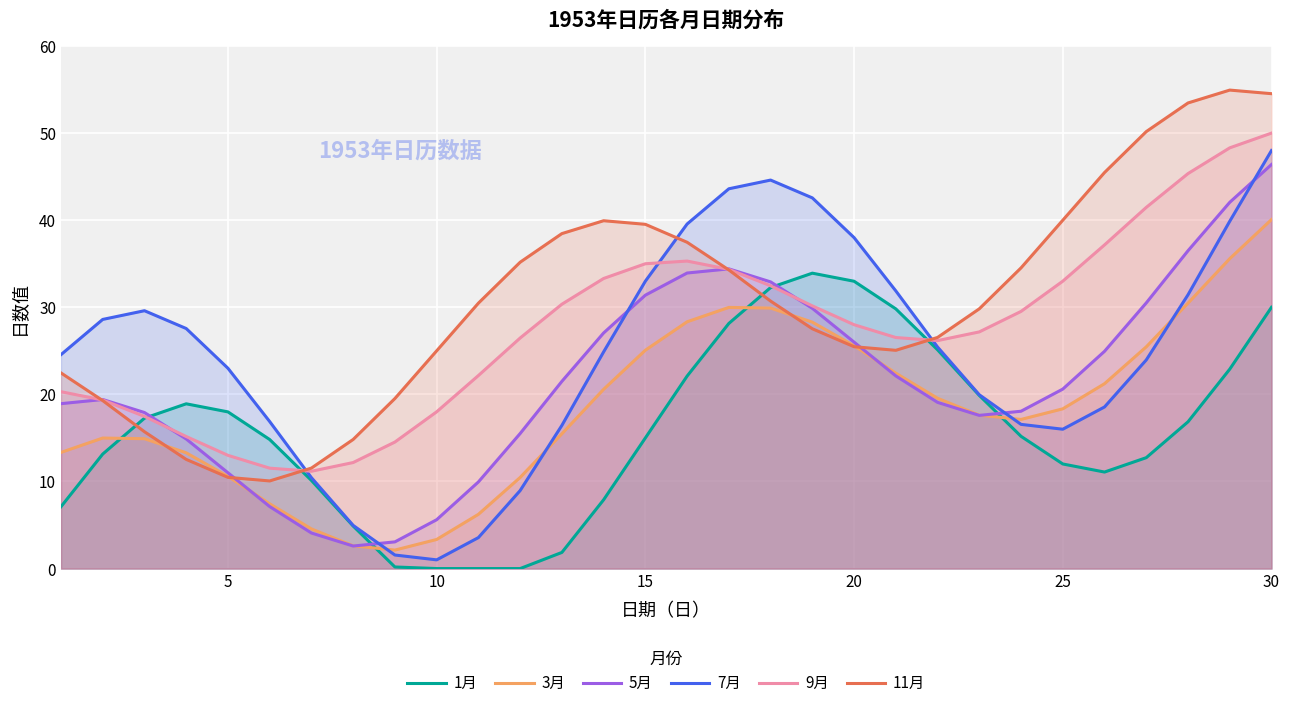

What is the minimum value for 9月?

11.2